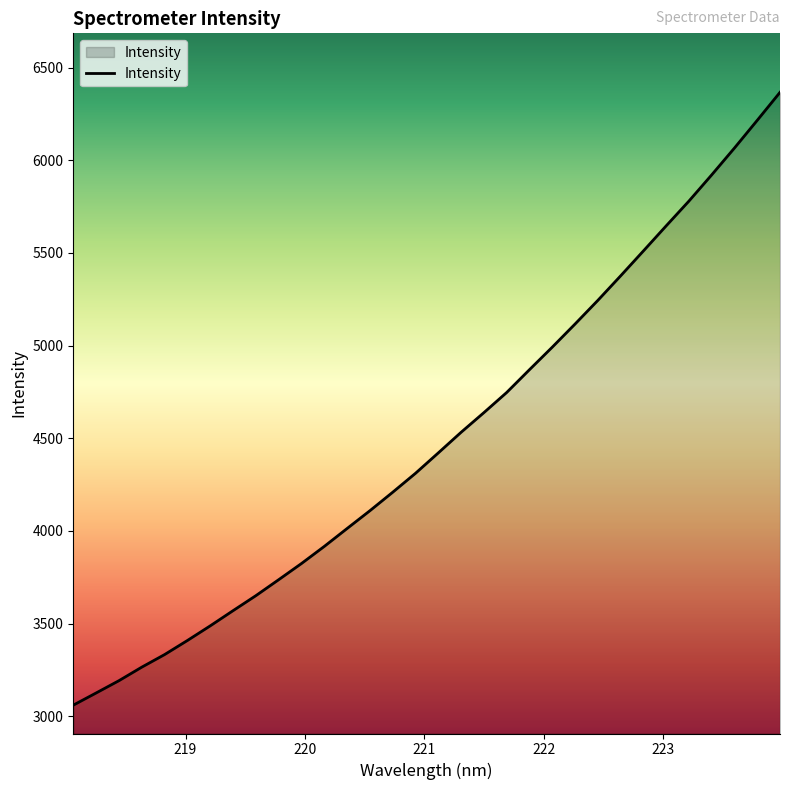

What is the difference between the maximum and minimum values?

3306.7